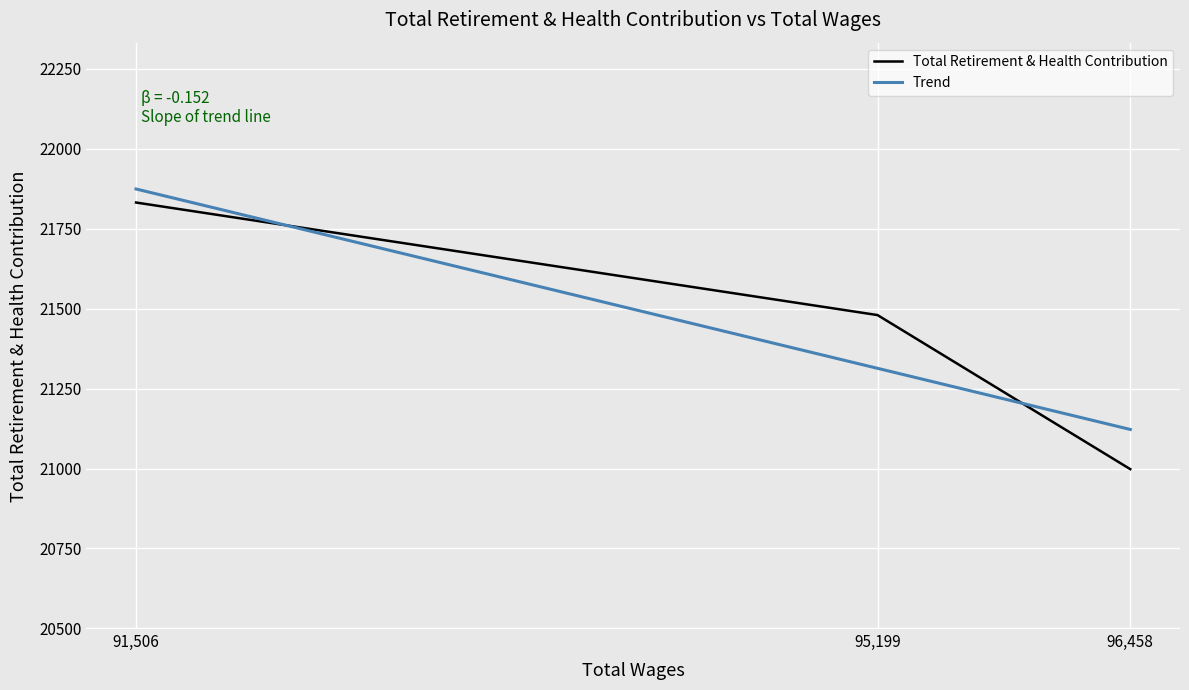

True or false: the data shows 6783 at 95199.

False